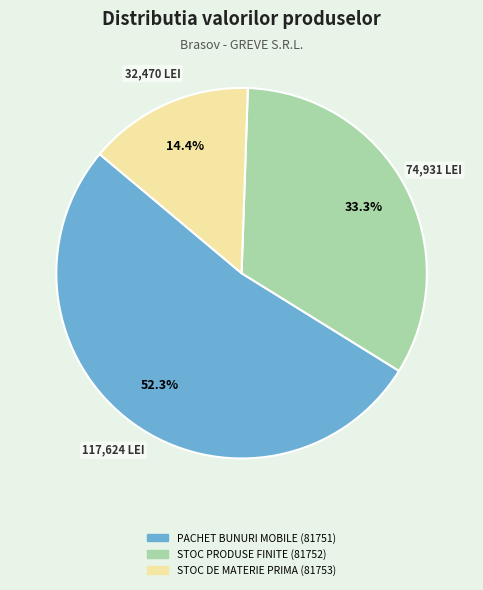

What is the majority slice?

PACHET BUNURI MOBILE (81751)